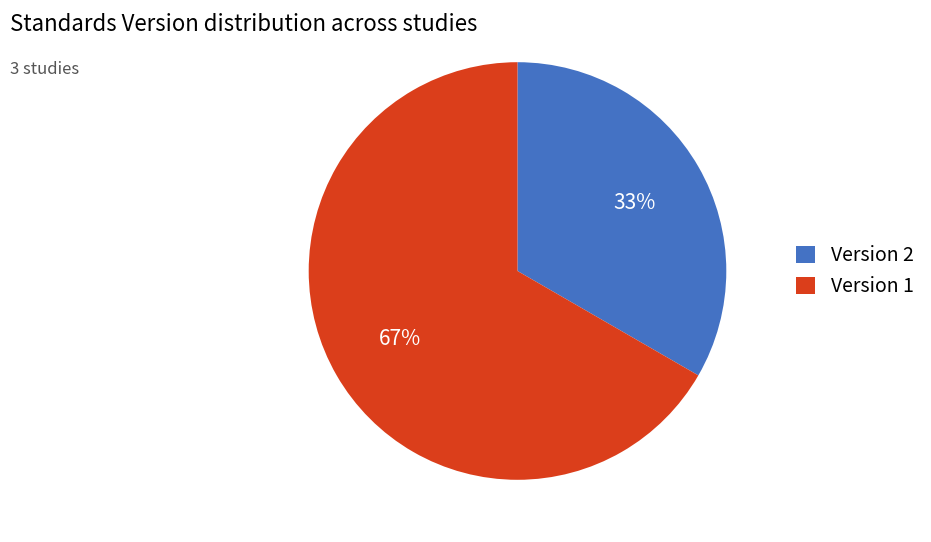

Does any single category account for the majority?

Yes